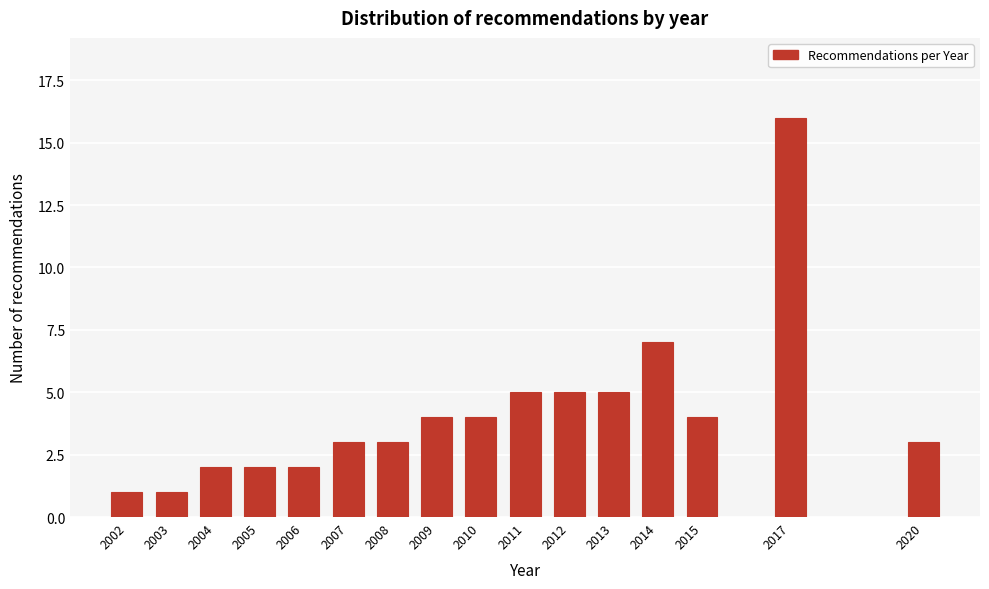

Reading left to right, extract all data points from this chart.

1	1	2	2	2	3	3	4	4	5	5	5	7	4	16	3